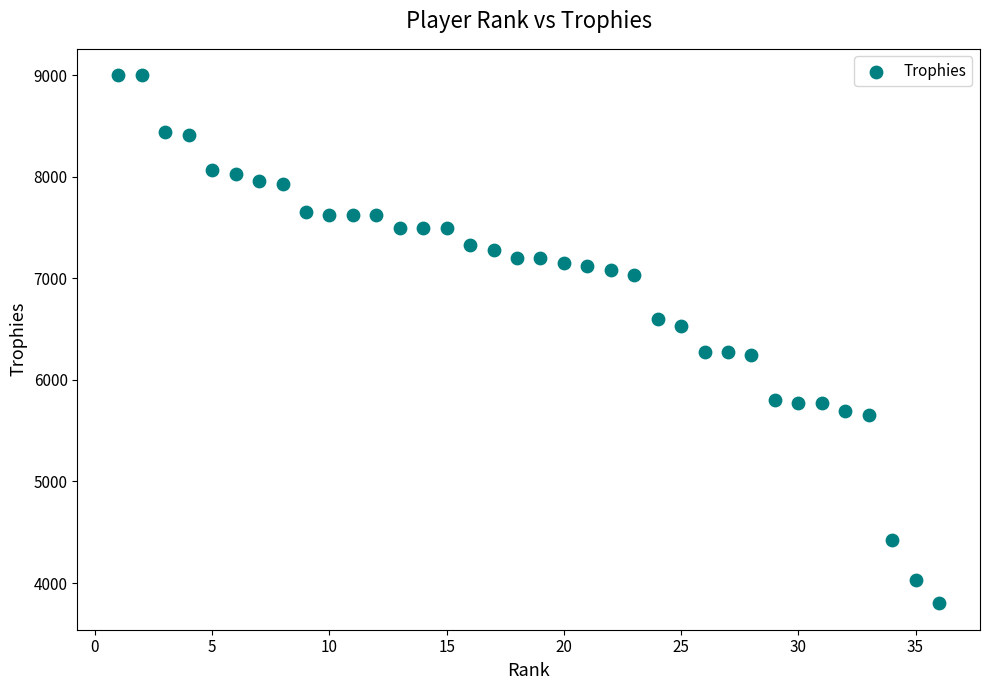

What is the range of X values (max minus min)?

35